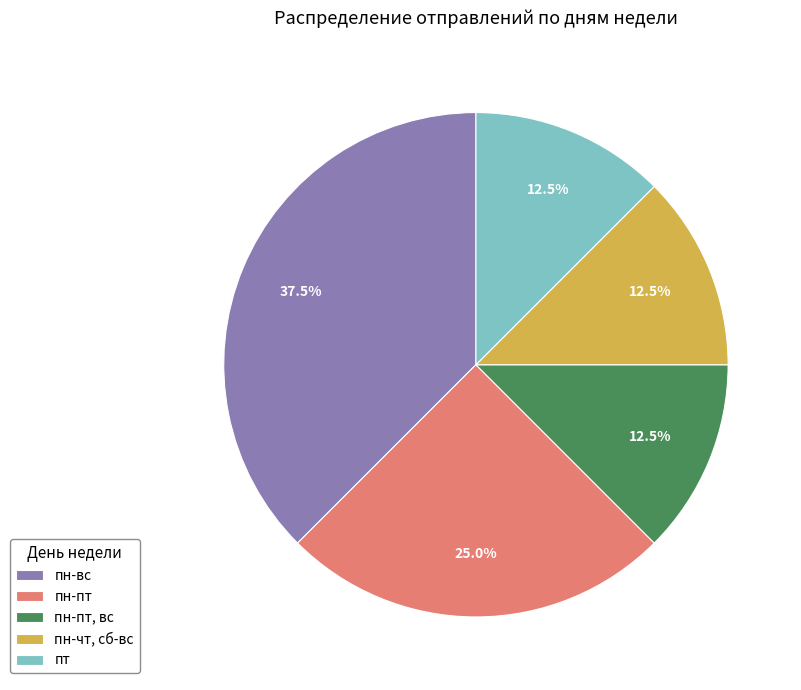

Which category has the biggest portion of the pie?

пн-вс